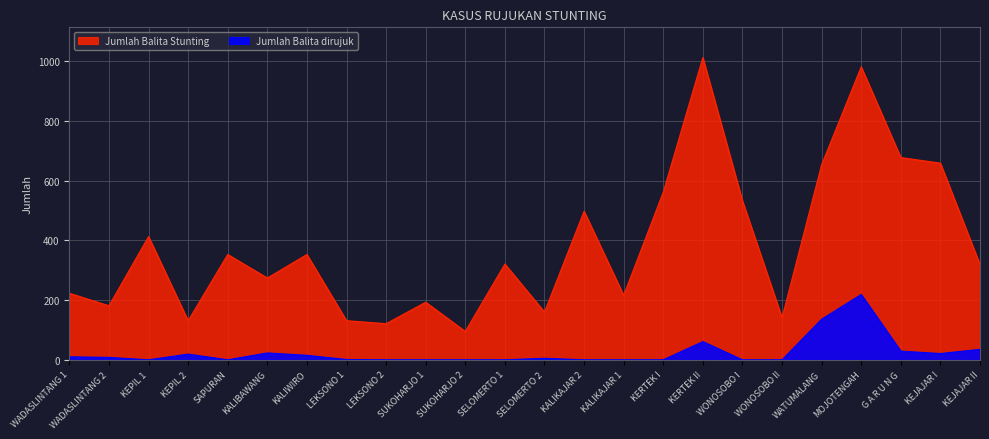

How many interior local valleys does the Jumlah Balita dirujuk series have?

3